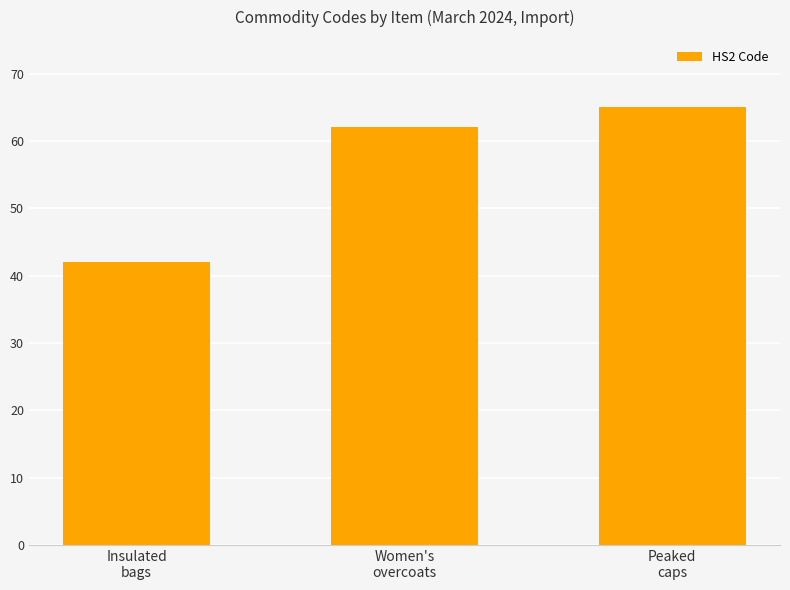

Reading right to left, extract all data points from this chart.

65	62	42